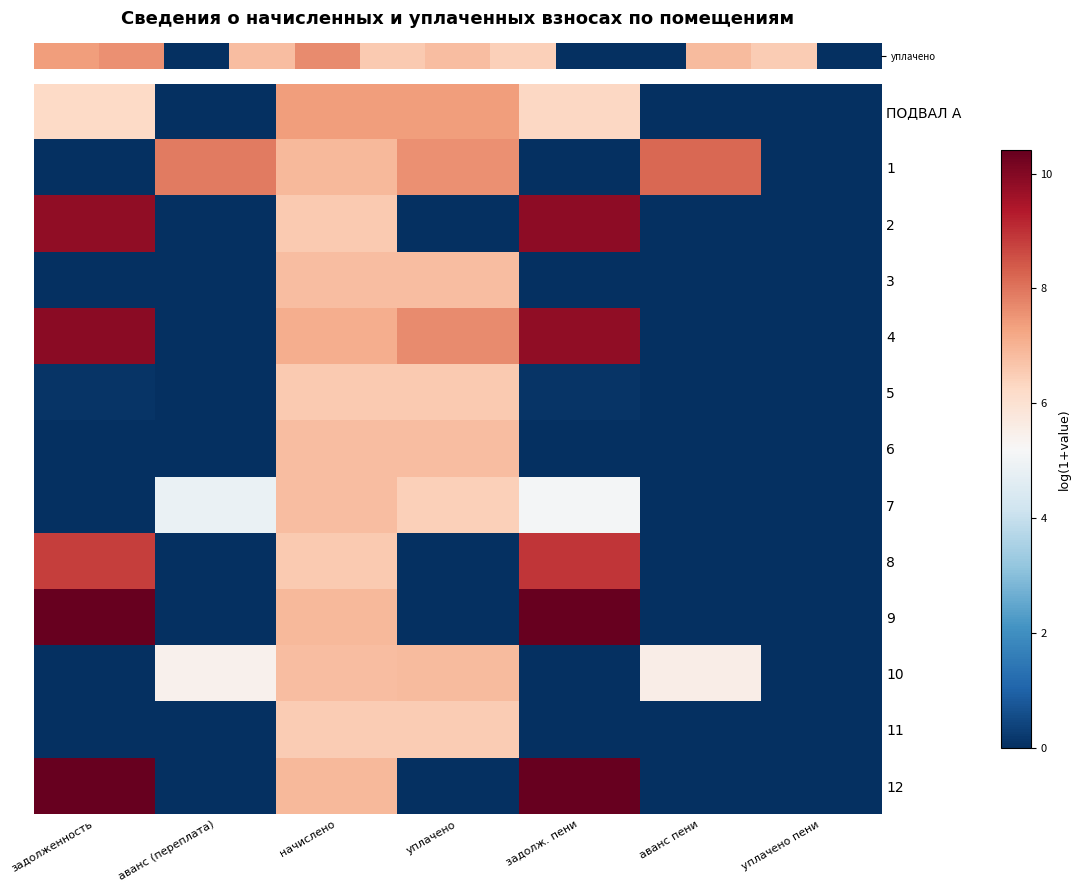

Which series has the widest spread of values?

row_9